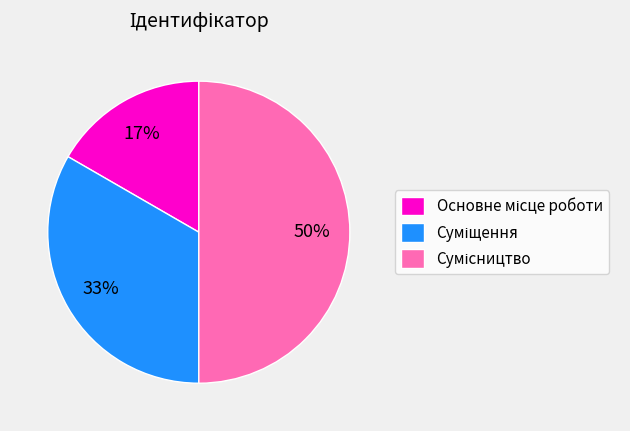

To the nearest percent, what is the average slice percentage?

33%